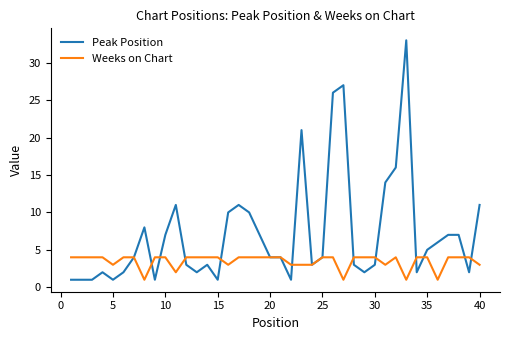

Which series has the widest spread of values?

Peak Position